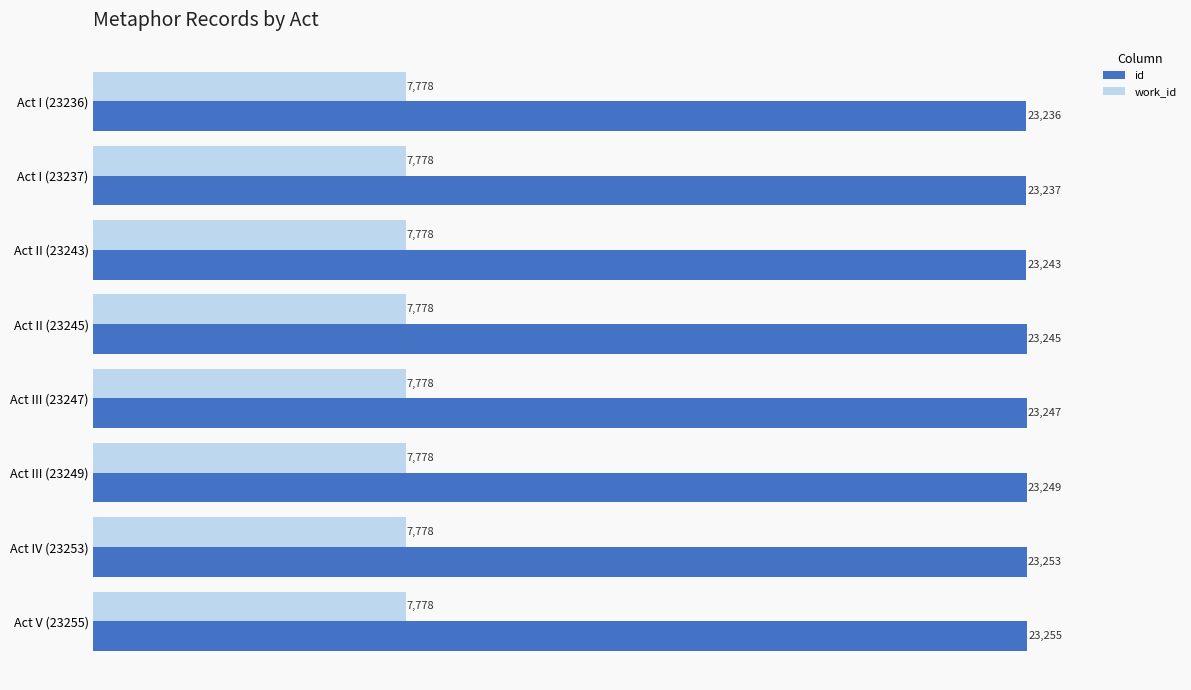

List the series in order of their peak value, lowest first.

work_id, id